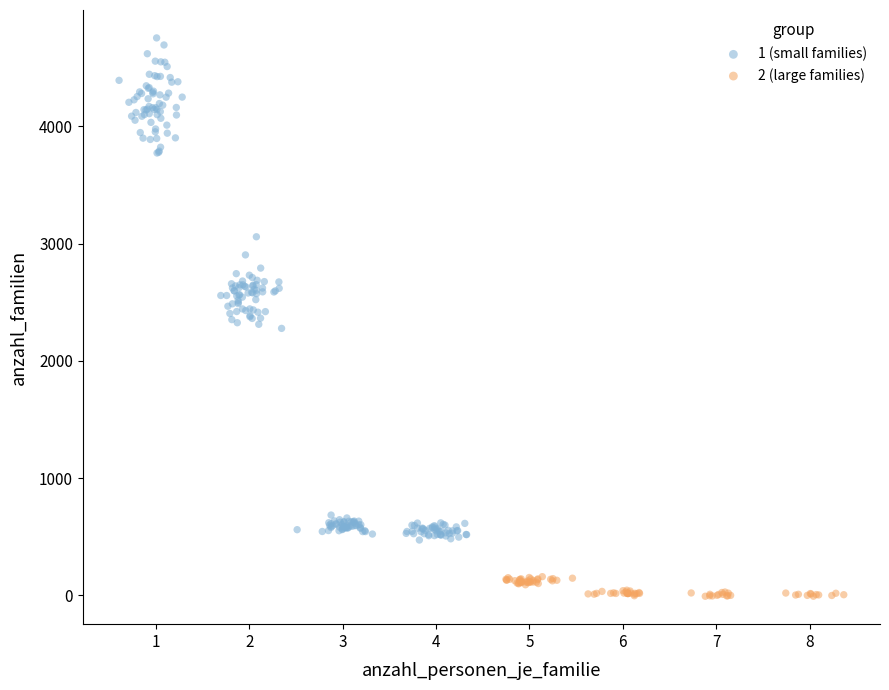

Which series contains the lowest Y value?

2 (large families)